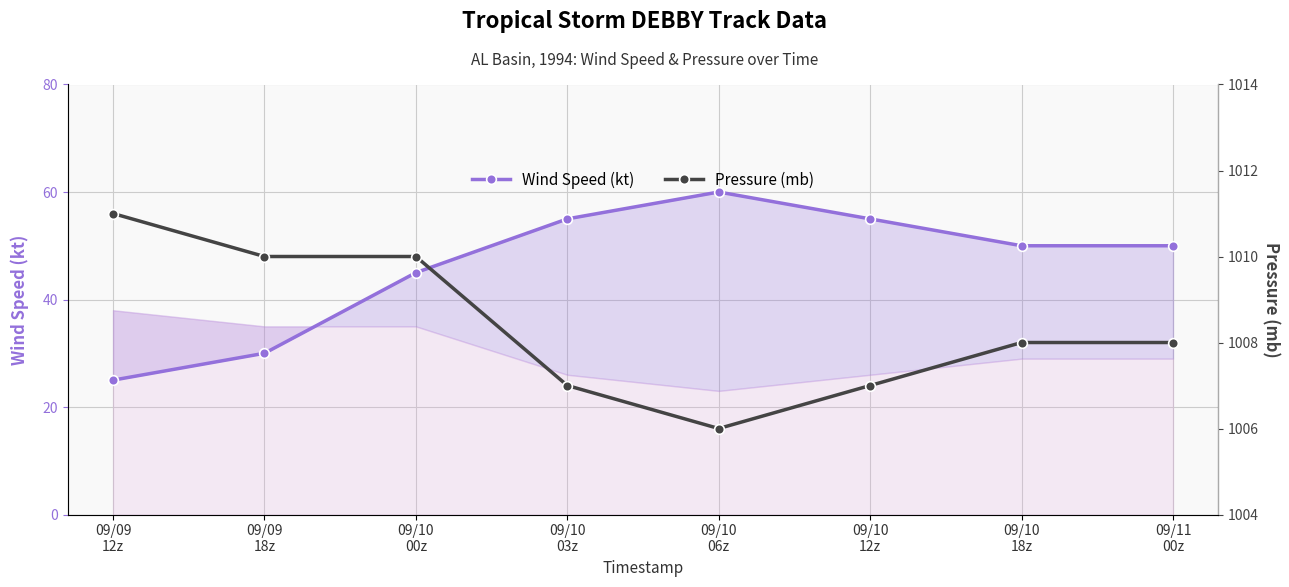

What is the value of the Pressure (mb) point at the 8th from the left?

1008